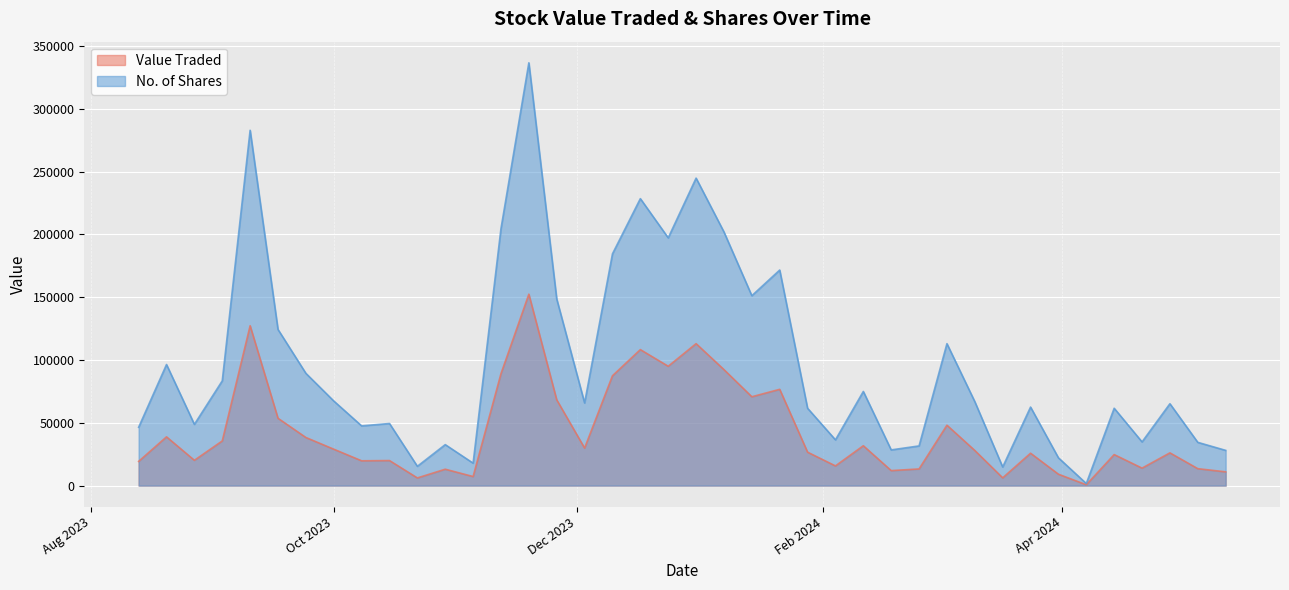

Which series has the largest range (max minus min)?

No. of Shares